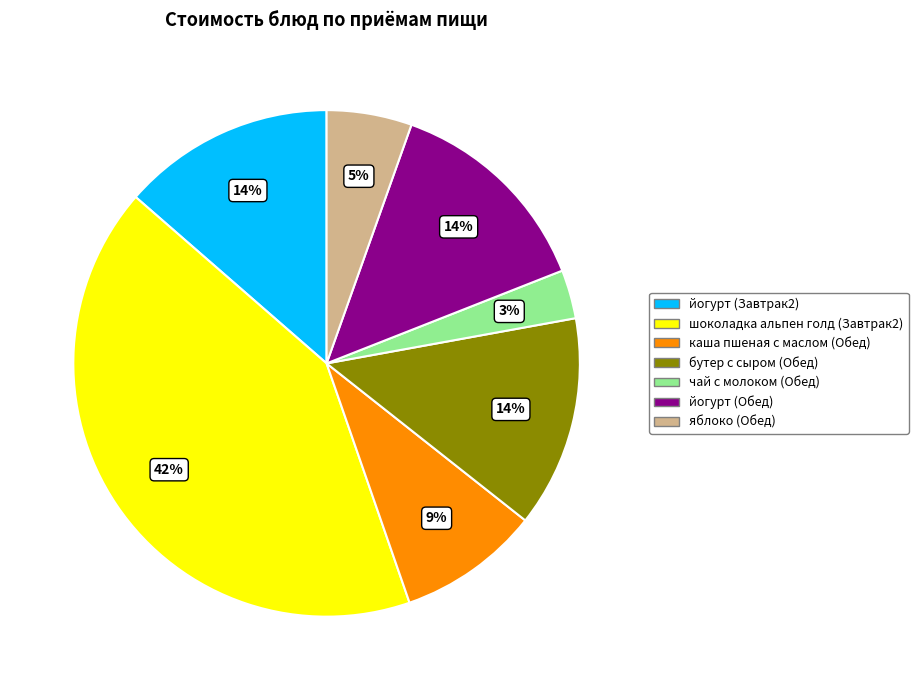

Between каша пшеная с маслом (Обед) and яблоко (Обед), which is larger?

каша пшеная с маслом (Обед)